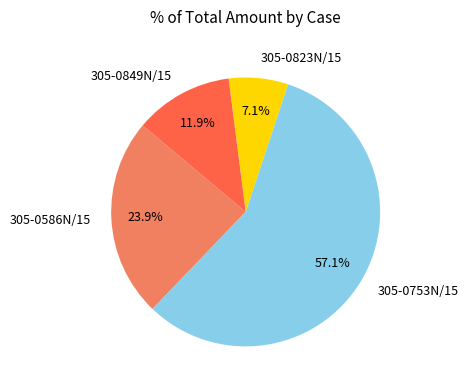

What percentage do 305-0753N/15 and 305-0823N/15 together represent?

64.2%